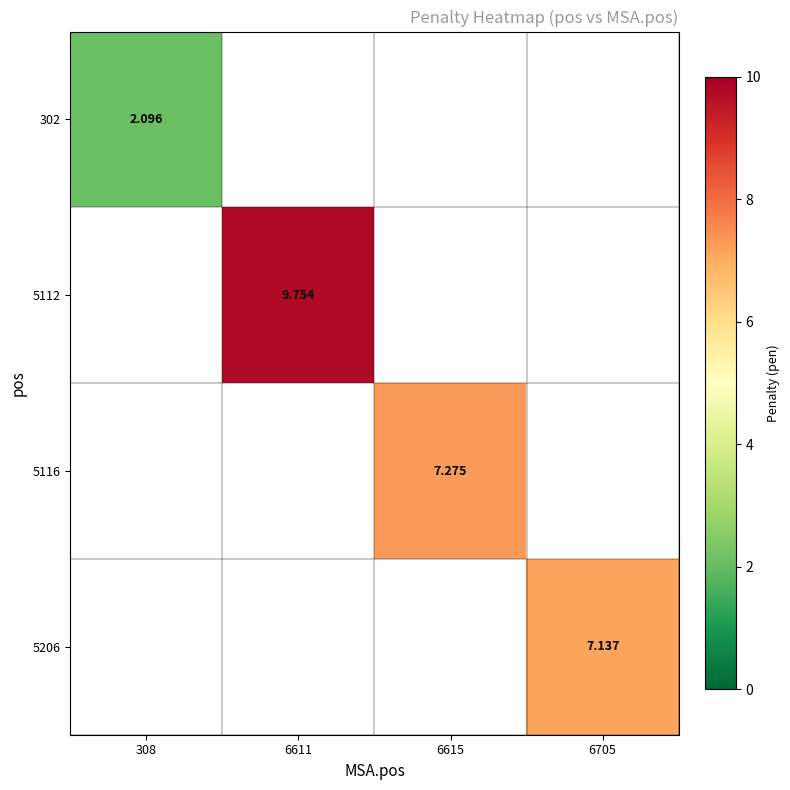

Which series has the widest spread of values?

302